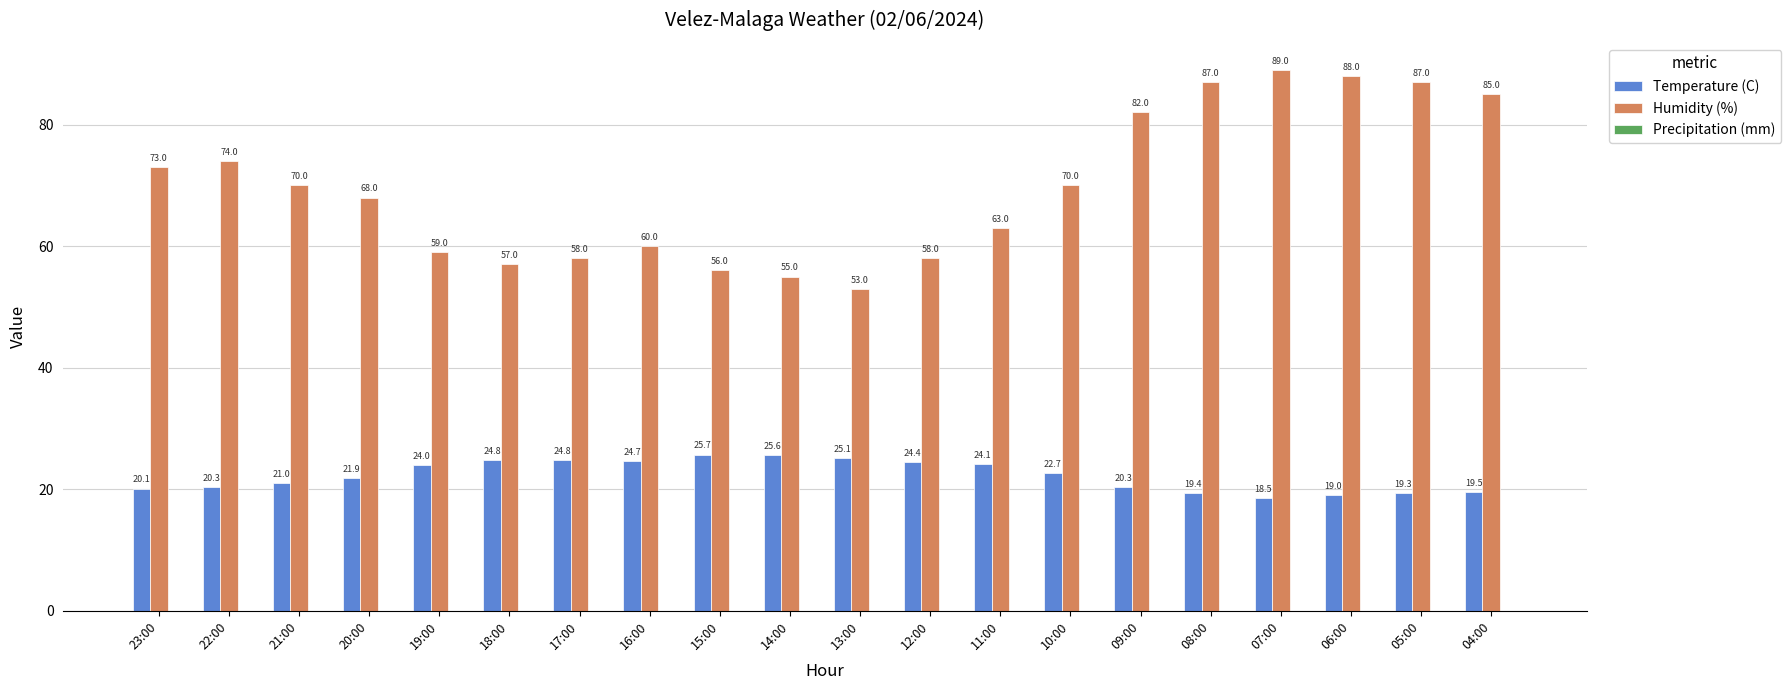

What is the difference between the second highest and minimum values in the Humidity (%) series?

35.0